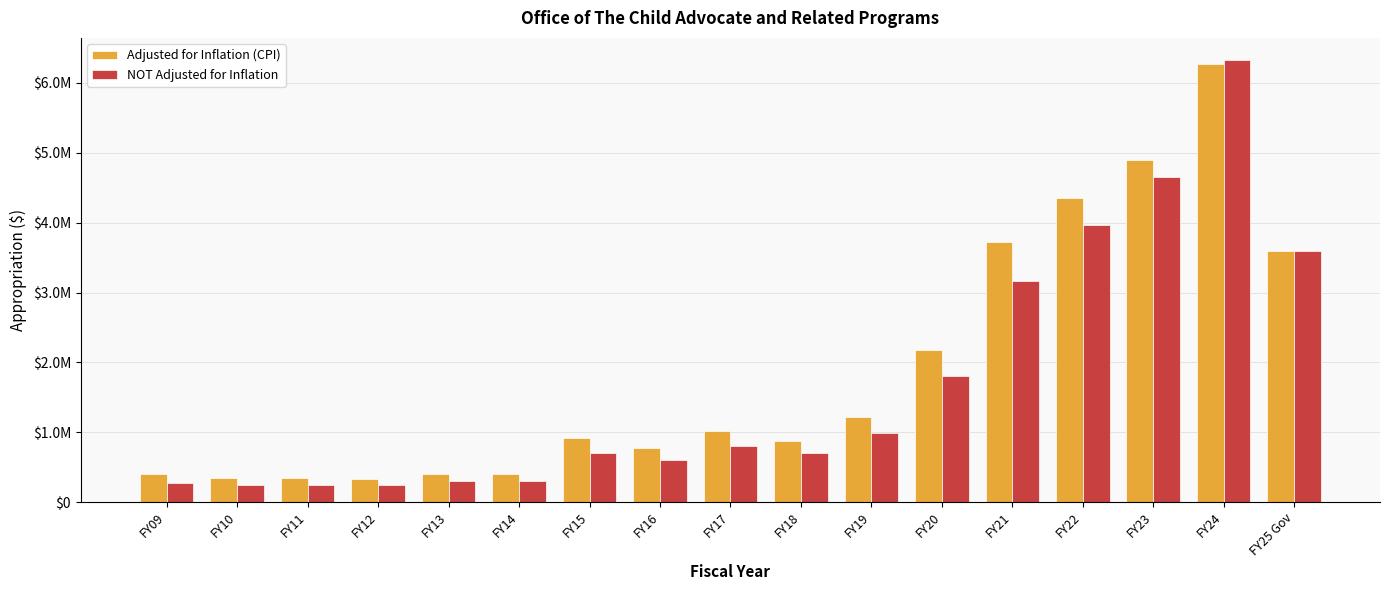

The value of Adjusted for Inflation (CPI) at FY12 is 331170. True or false?

True